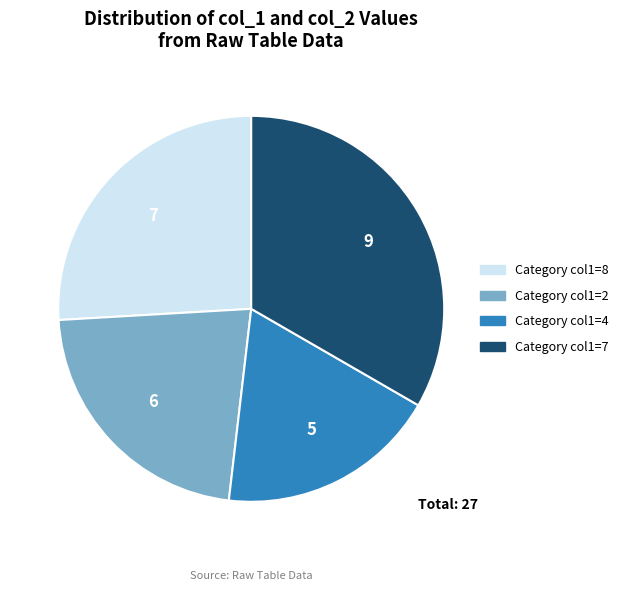

Is it true that Category col1=4 is 9% of the pie?

False